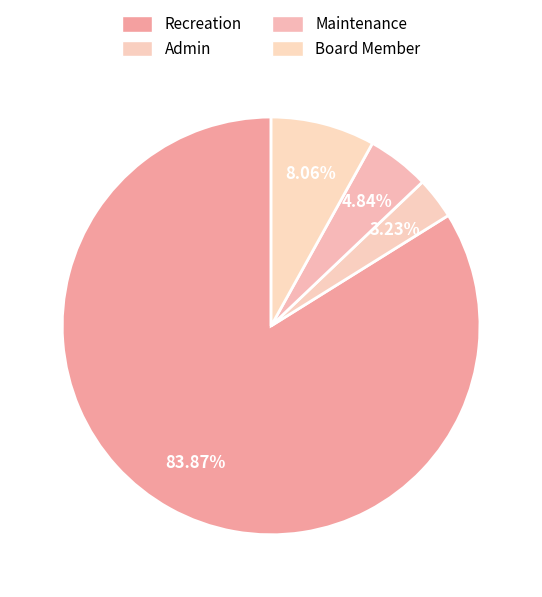

Is there any slice that represents more than half of the pie?

Yes